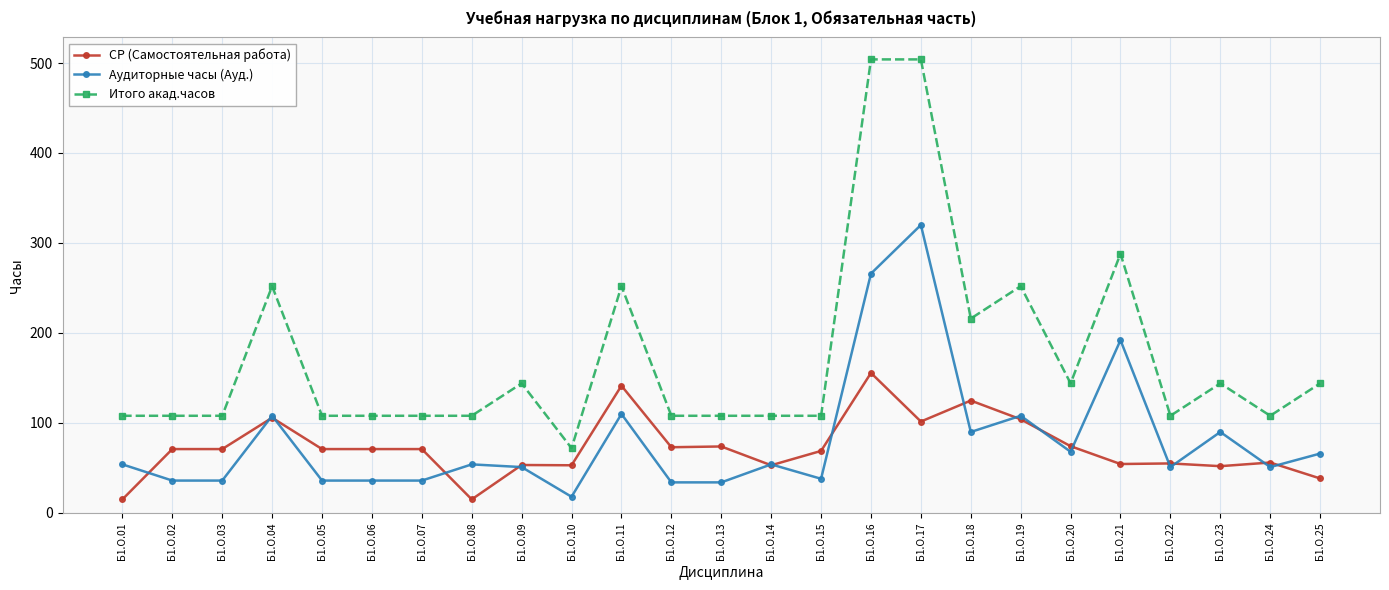

True or false: Аудиторные часы (Ауд.) and СР (Самостоятельная работа) cross at least once.

True